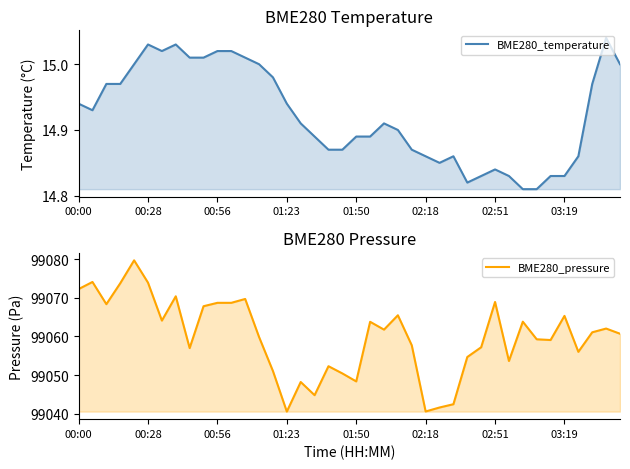

The value of BME280_temperature at 00:56 is 6.1. True or false?

False